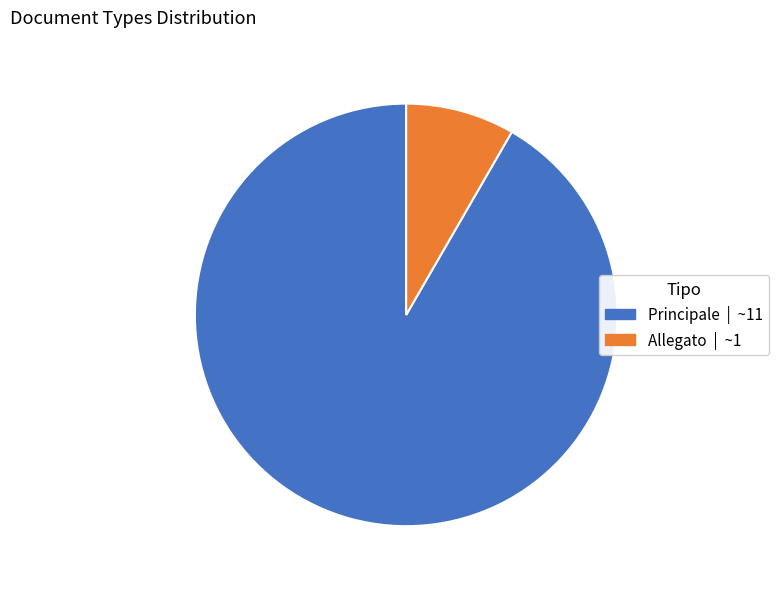

Does Principale | ~11 account for over 50% of the chart?

Yes